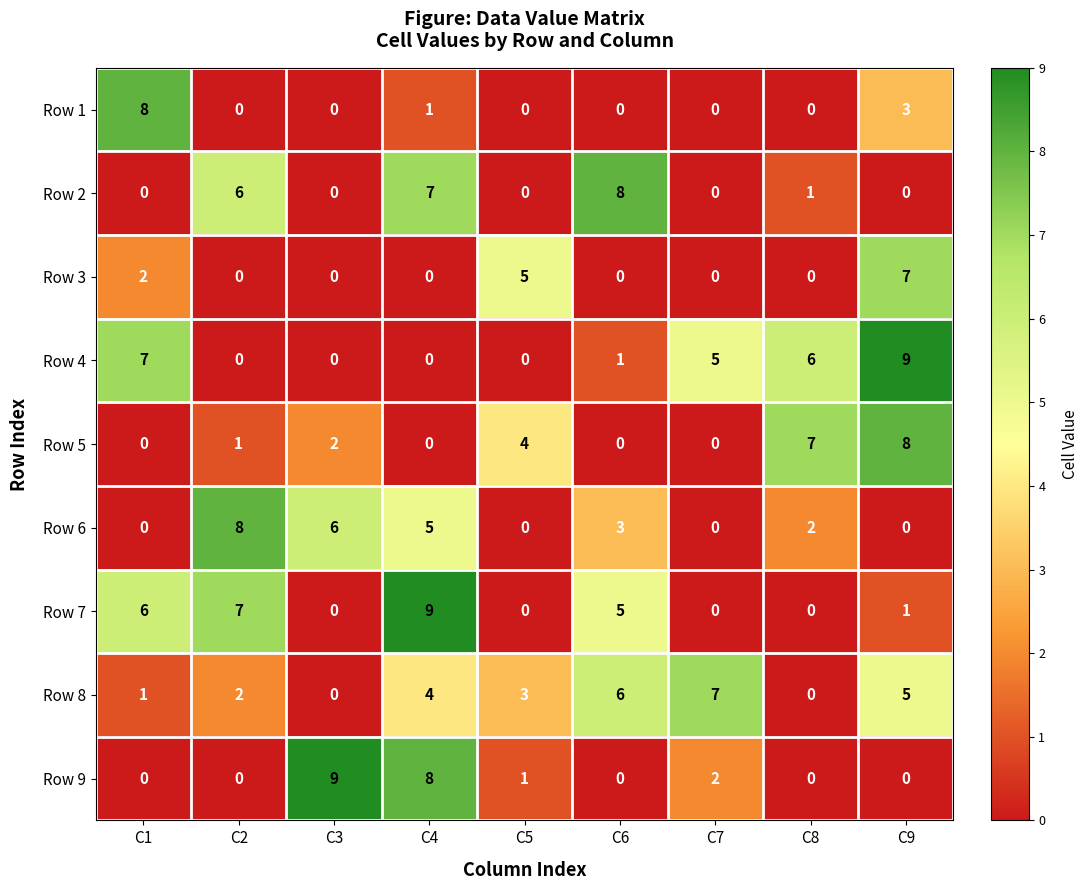

What is the difference between the second highest and minimum values in the Row 9 series?

8